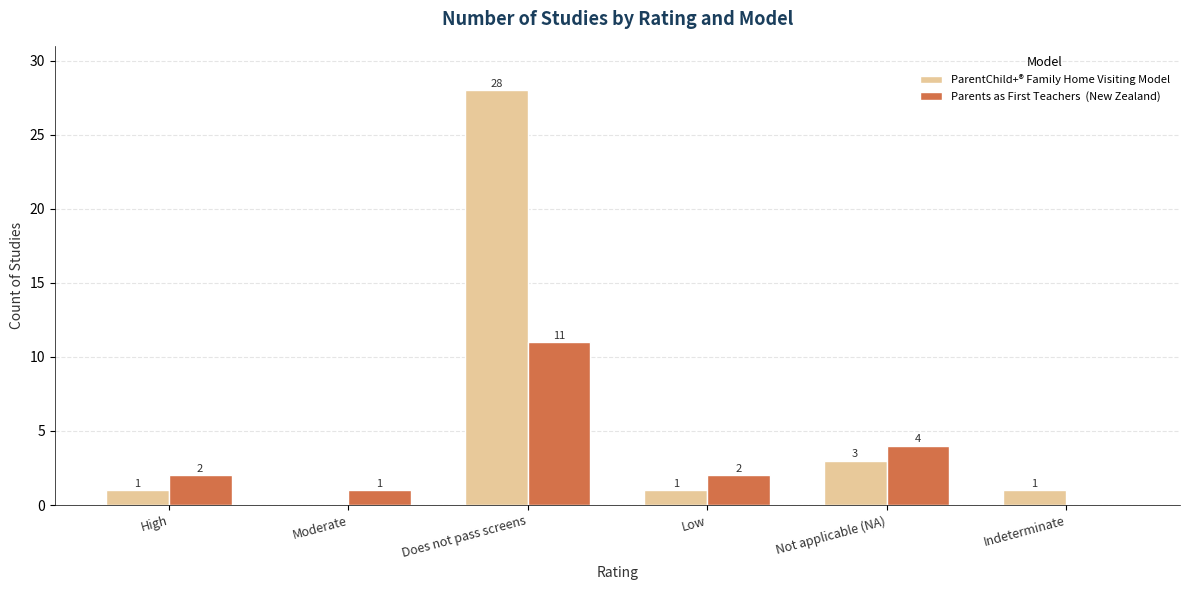

Which label corresponds to the largest value in the chart?

Does not pass screens